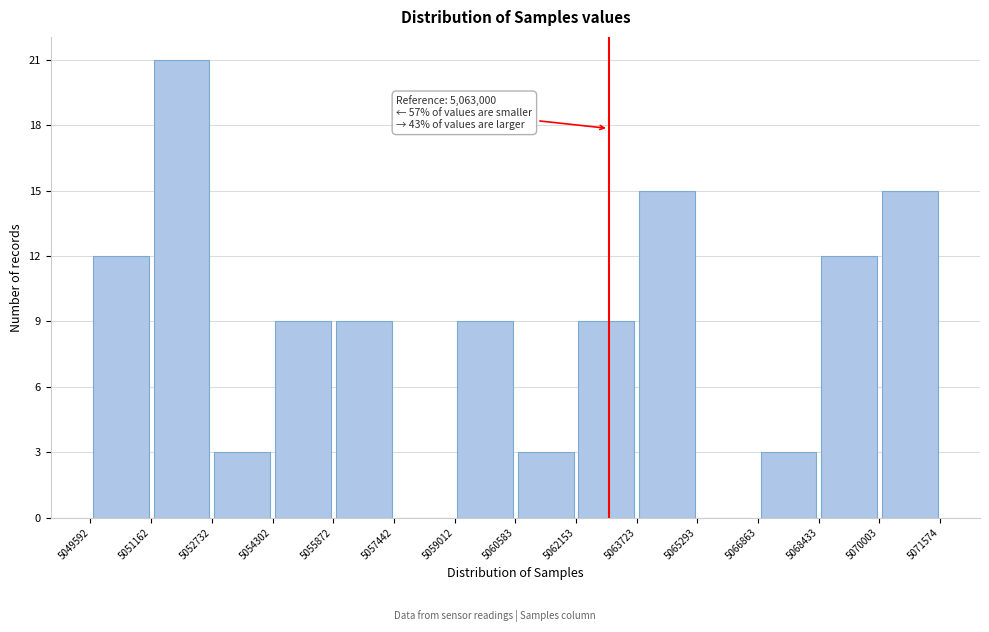

Which range on the x-axis has the tallest bar?

5051162 to 5052732